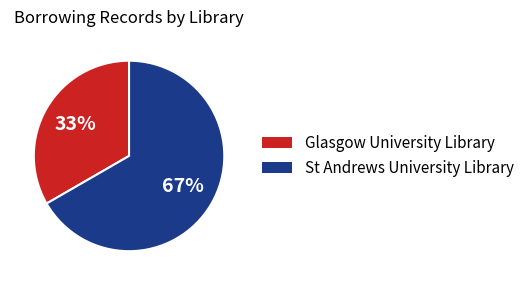

Is it true that St Andrews University Library is 67% of the pie?

True